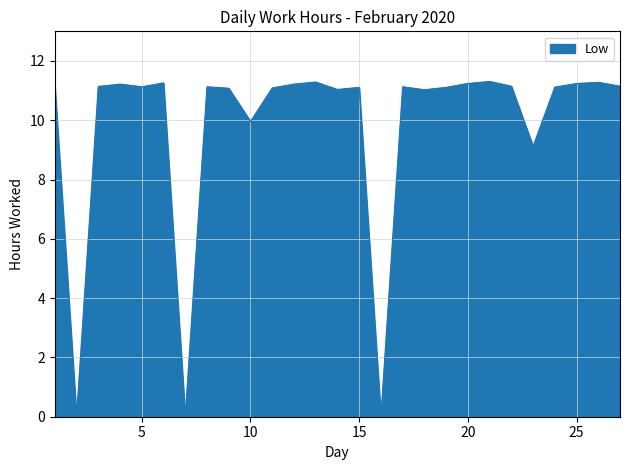

What is the greatest value displayed?

11.3